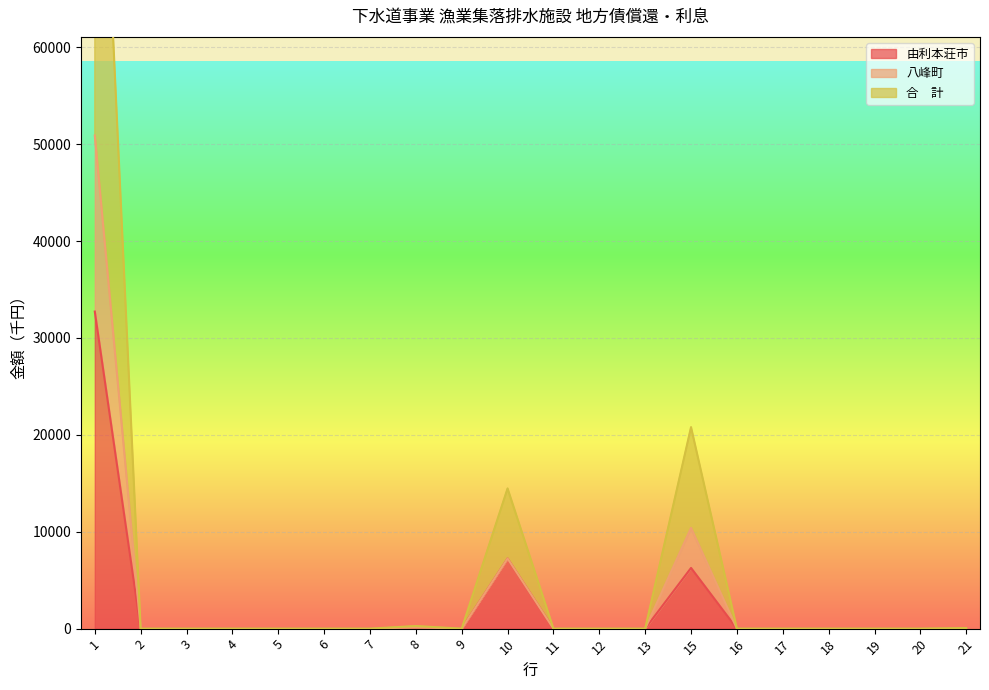

At 12, list the series in order from largest to smallest.

由利本荘市, 八峰町, 合　計